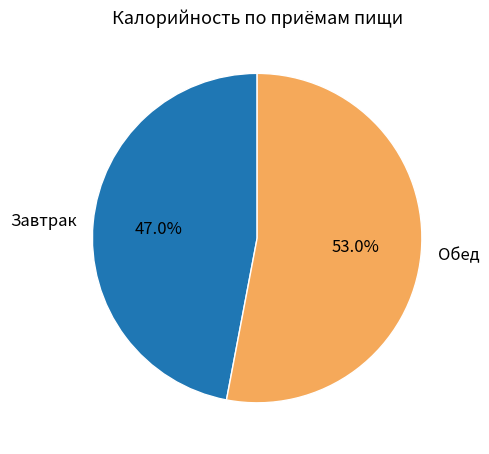

Which slice is the smallest?

Завтрак